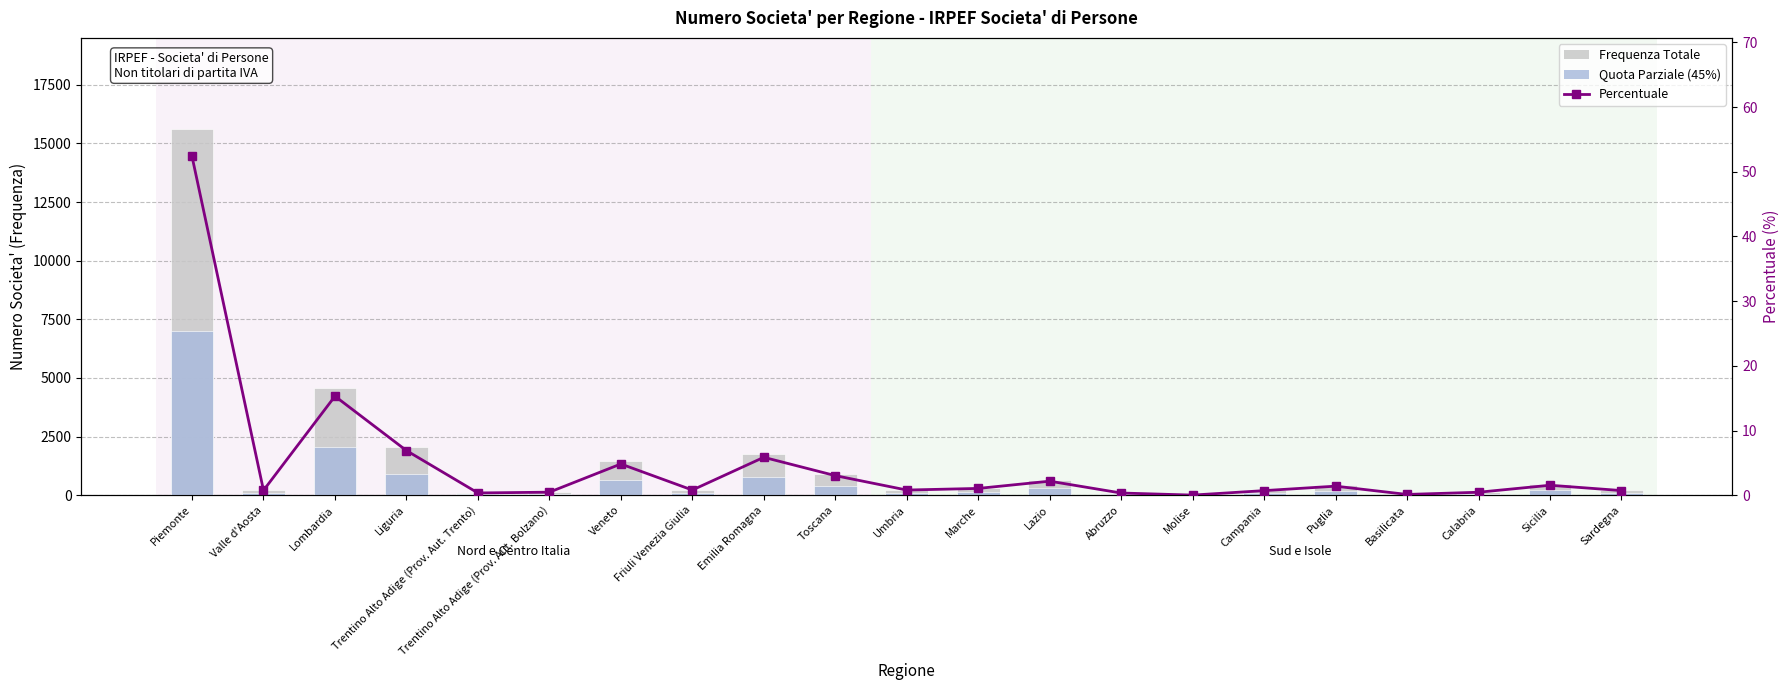

Reading left to right, what are all the values shown in this chart?

Frequenza Totale: 15603.0	222.0	4563.0	2055.0	104.0	140.0	1440.0	238.0	1747.0	903.0	238.0	313.0	646.0	101.0	6.0	212.0	417.0	36.0	138.0	460.0	214.0
Quota Parziale (45%): 7021.4	99.9	2053.3	924.8	46.8	63.0	648.0	107.1	786.1	406.4	107.1	140.8	290.7	45.5	2.7	95.4	187.7	16.2	62.1	207.0	96.3
Percentuale: 52.4	0.8	15.3	6.9	0.3	0.5	4.8	0.8	5.9	3.0	0.8	1.1	2.2	0.3	0.0	0.7	1.4	0.1	0.5	1.5	0.7